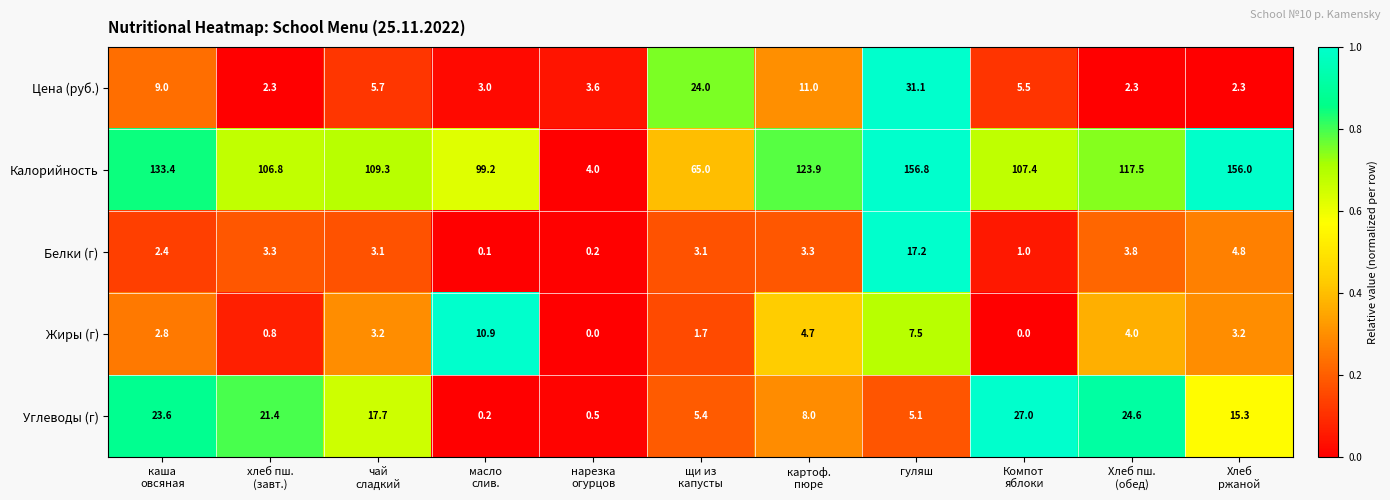

At which category is the sum across all series the highest?

гуляш